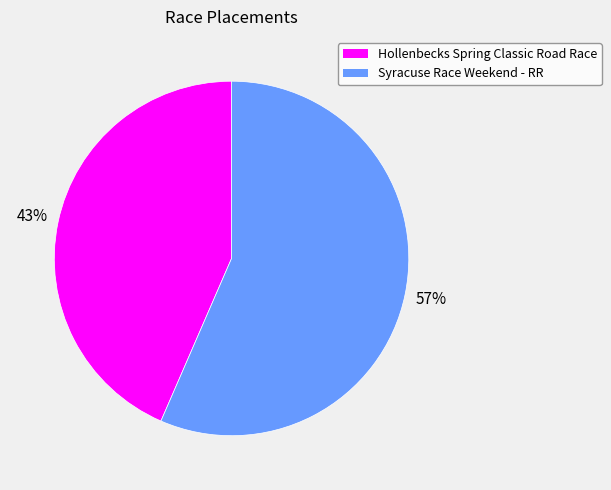

True or false: Syracuse Race Weekend - RR accounts for 57% of the total.

True